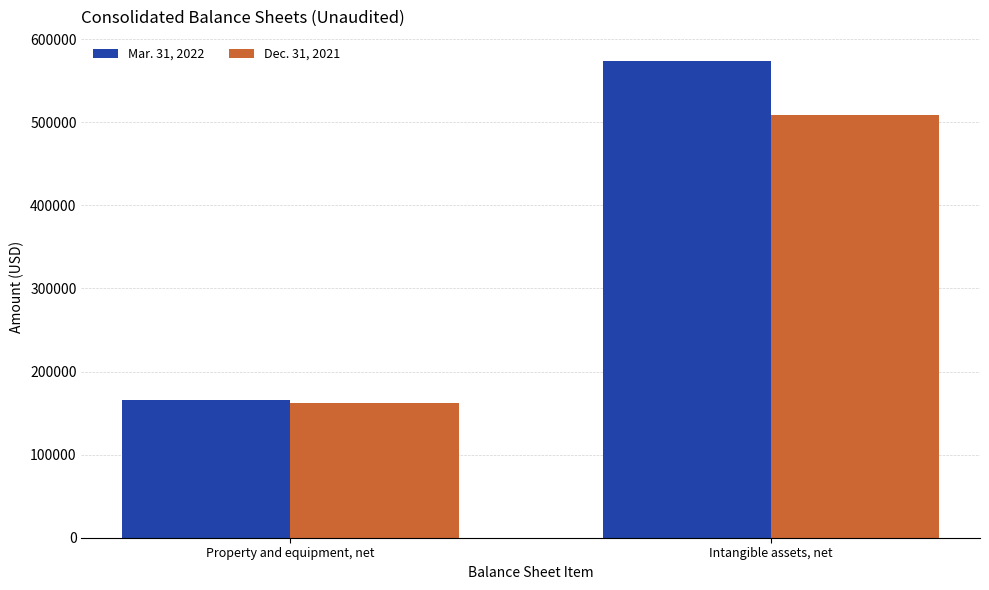

Is the value of Dec. 31, 2021 at Intangible assets, net greater than the value of Mar. 31, 2022 at Intangible assets, net?

No